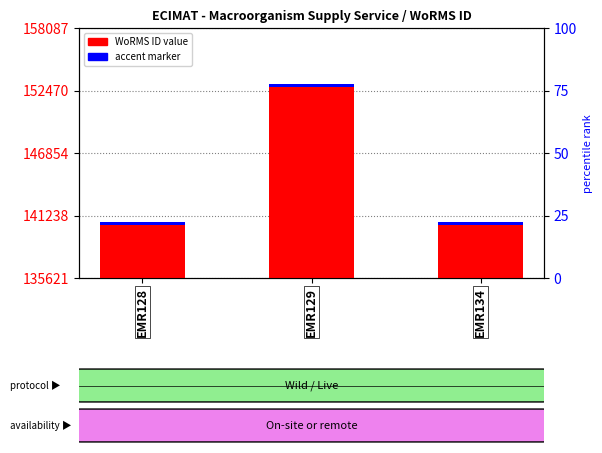

At which category does the chart reach its peak across all series?

EMR129